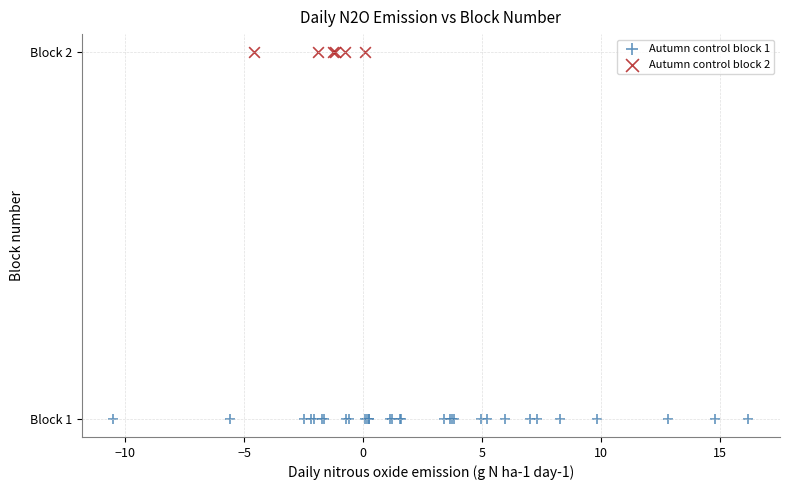

What are all the series names shown in the legend?

Autumn control block 1, Autumn control block 2